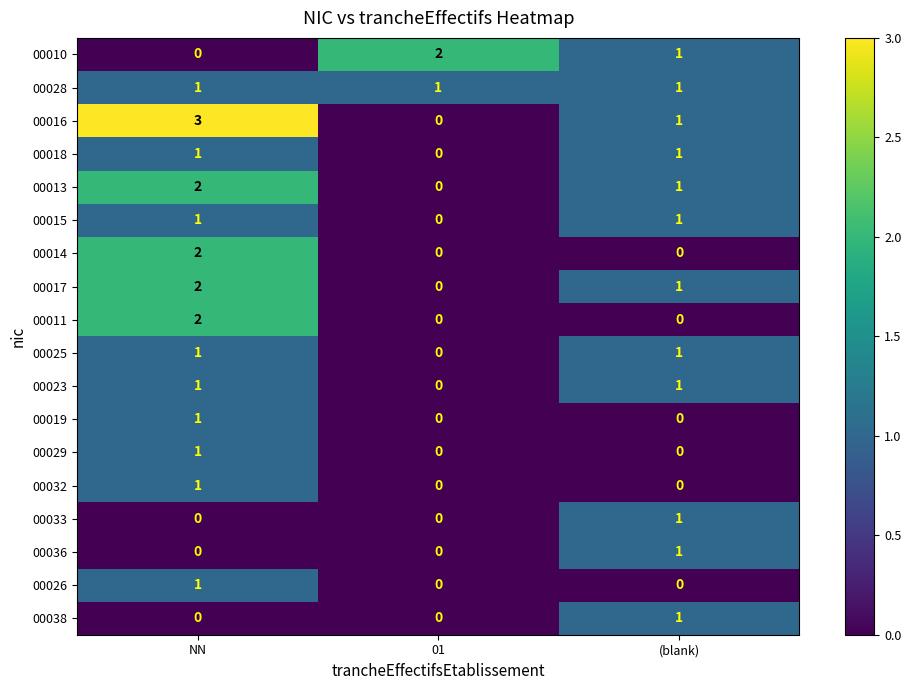

Which series has the largest total across all categories?

00016